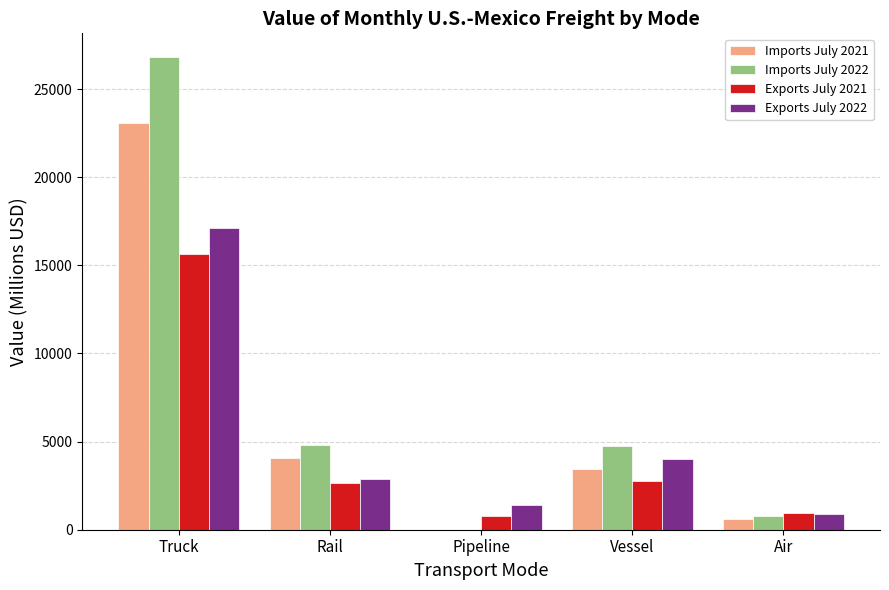

Where does the Imports July 2021 series first go above 3460?

Truck